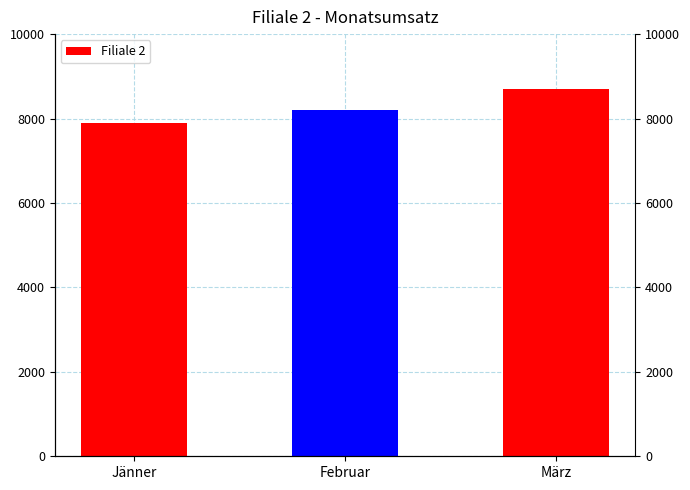

What is the minimum value shown in the chart?

7900